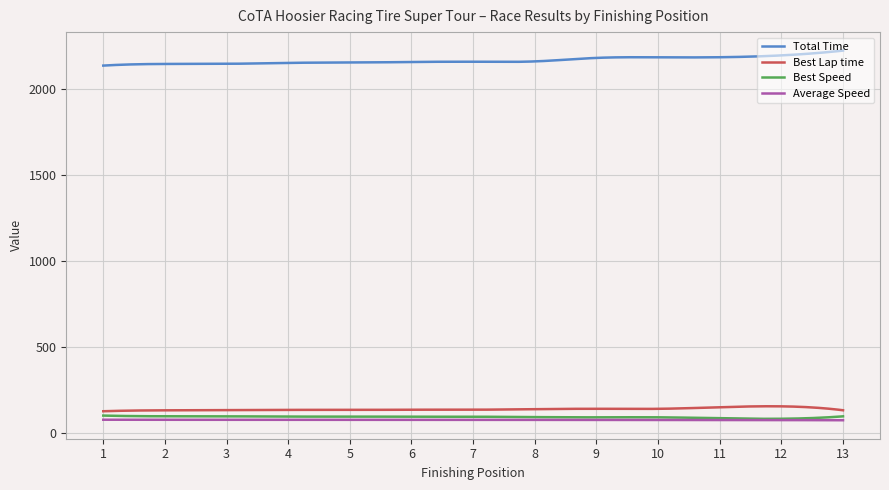

What is the highest value of the Average Speed series?

74.7